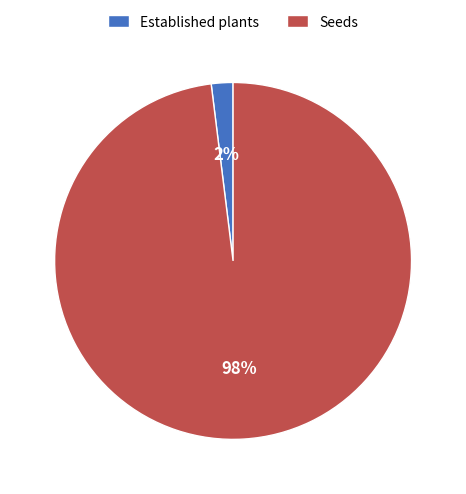

What percentage is the Seeds slice, to the nearest percent?

98%